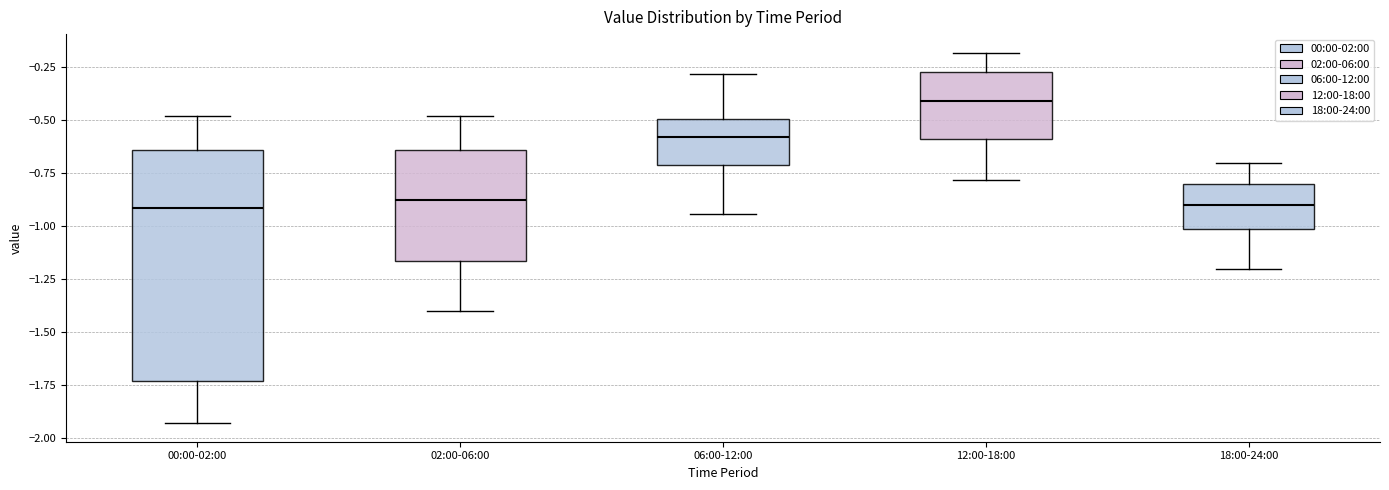

Reading left to right, transcribe this box plot: for each box, give where its median line is, the range the box spans, and where its two whiskers end, as read against the y-axis. The values are not printed on the chart, so give them approximately, as read against the axis.

00:00-02:00: median -0.90, box -1.75 to -0.65, whiskers -1.95 to -0.50
02:00-06:00: median -0.85, box -1.15 to -0.65, whiskers -1.40 to -0.50
06:00-12:00: median -0.60, box -0.70 to -0.50, whiskers -0.95 to -0.30
12:00-18:00: median -0.40, box -0.60 to -0.25, whiskers -0.80 to -0.20
18:00-24:00: median -0.90, box -1.00 to -0.80, whiskers -1.20 to -0.70